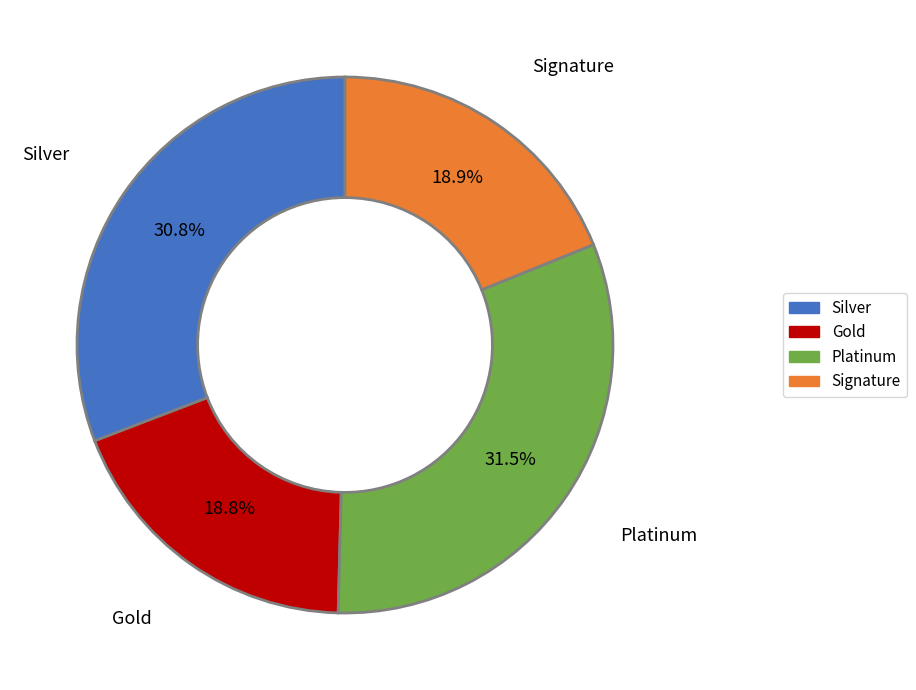

Combined, what portion of the pie is Gold and Silver?

49.6%